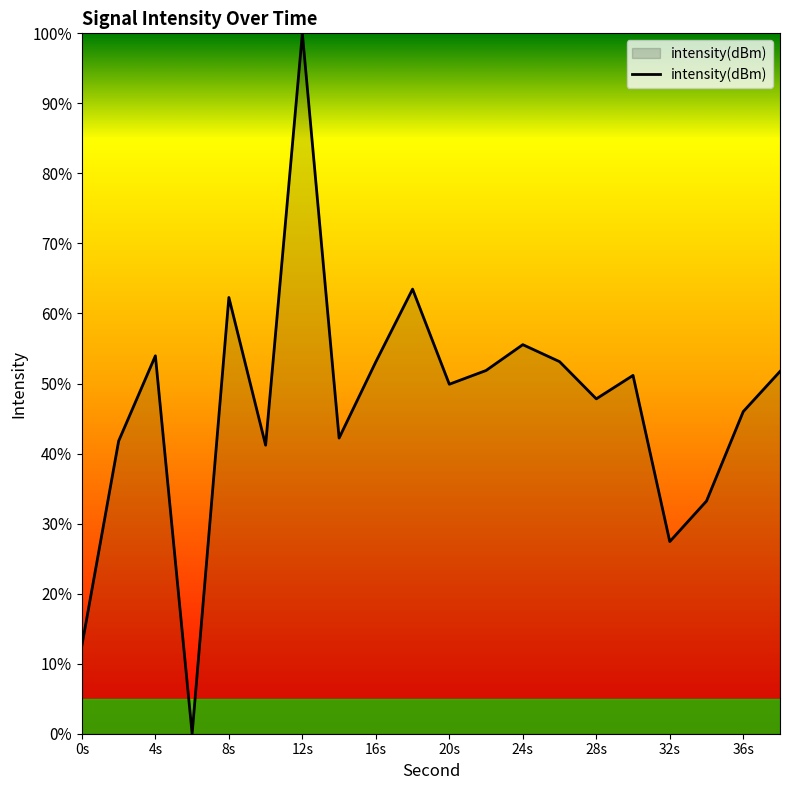

What is the difference between the maximum and minimum values?

100.0